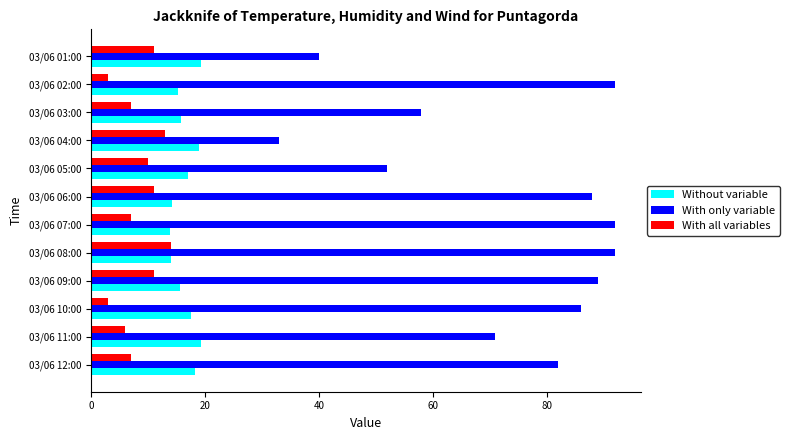

Is the value of With only variable at 03/06 02:00 greater than the value of With all variables at 03/06 06:00?

Yes